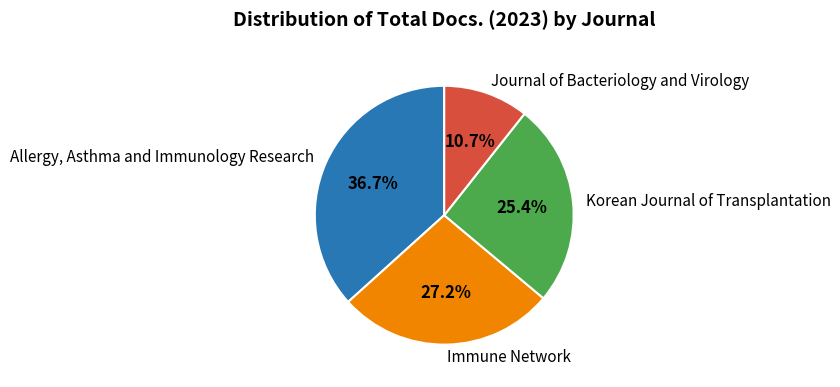

True or false: Immune Network accounts for 39% of the total.

False